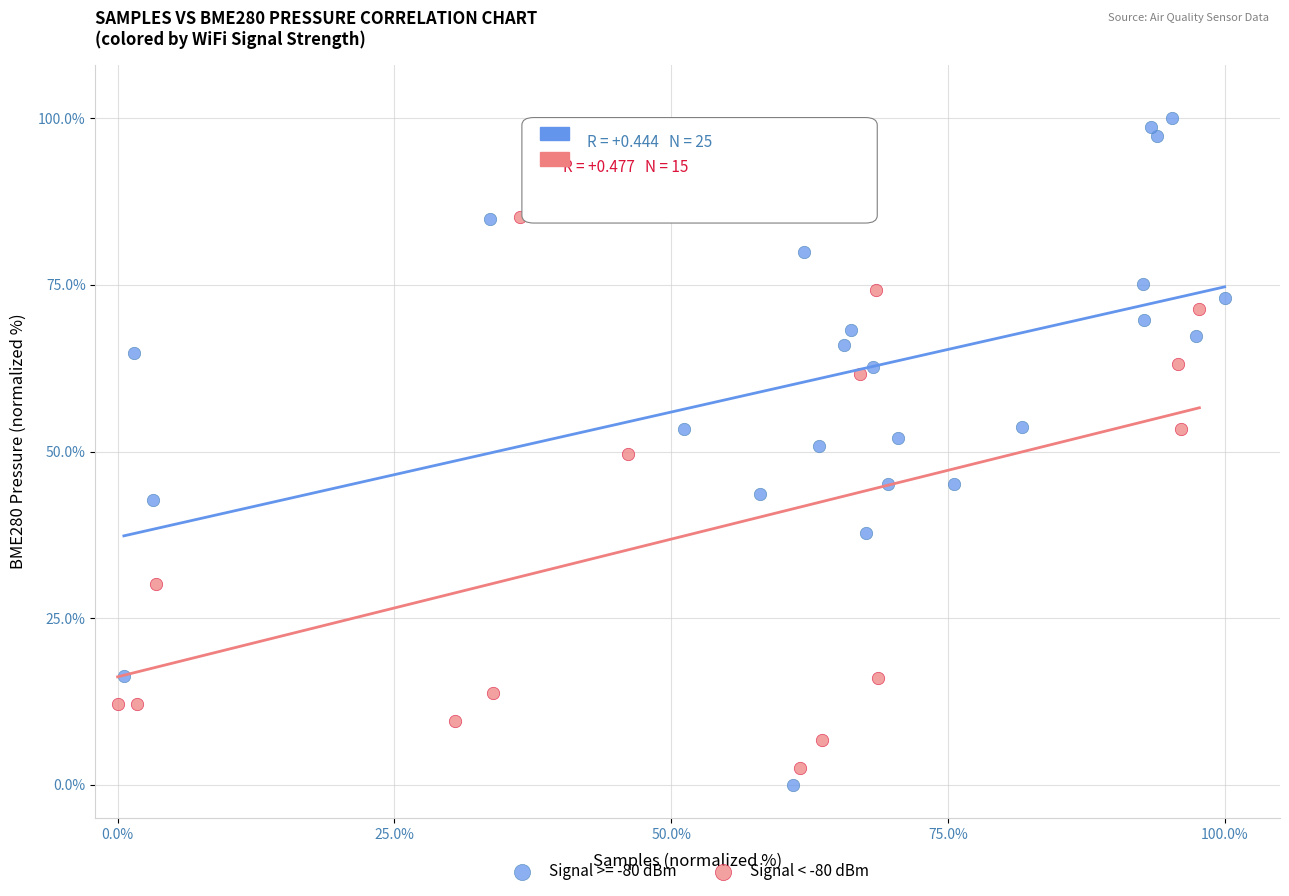

Which series reaches the maximum Y coordinate?

Signal >= -80 dBm